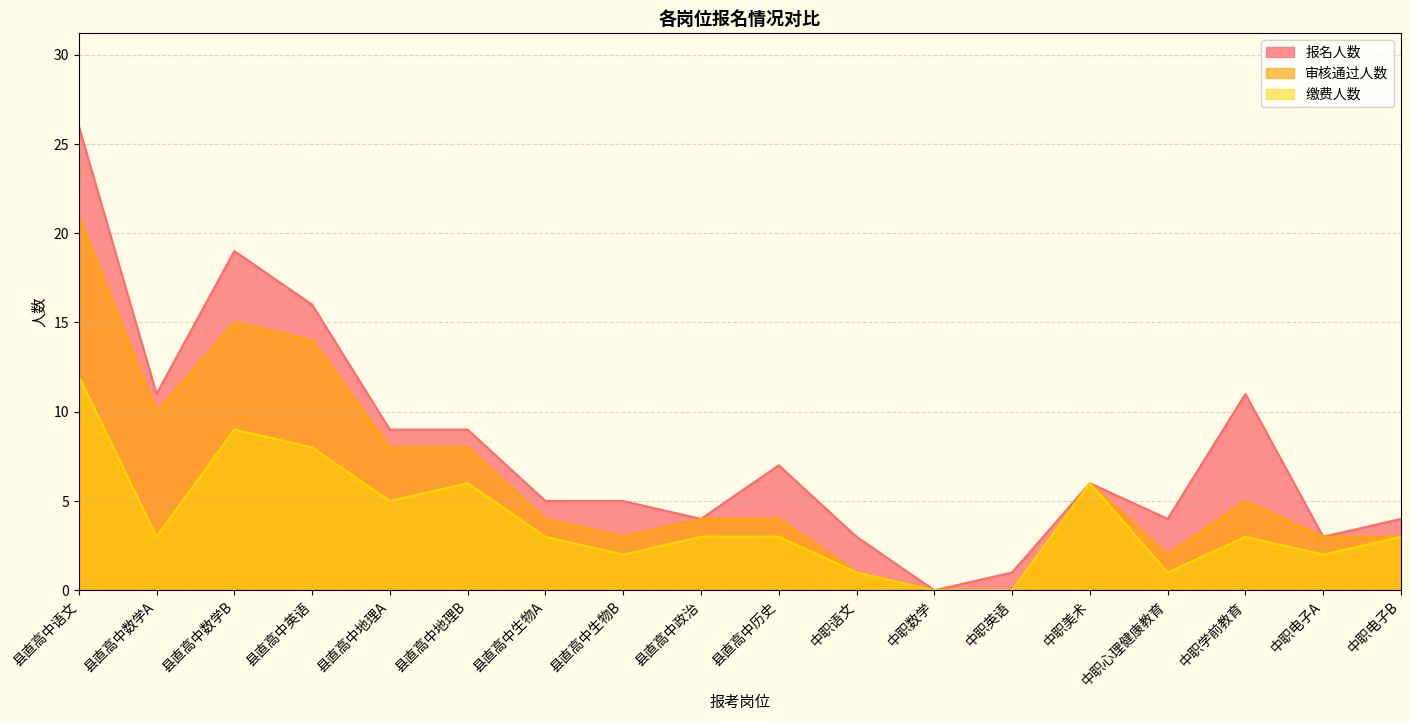

Reading left to right, extract all data points from this chart.

报名人数: 26	11	19	16	9	9	5	5	4	7	3	0	1	6	4	11	3	4
审核通过人数: 21	10	15	14	8	8	4	3	4	4	1	0	0	6	2	5	3	3
缴费人数: 12	3	9	8	5	6	3	2	3	3	1	0	0	6	1	3	2	3